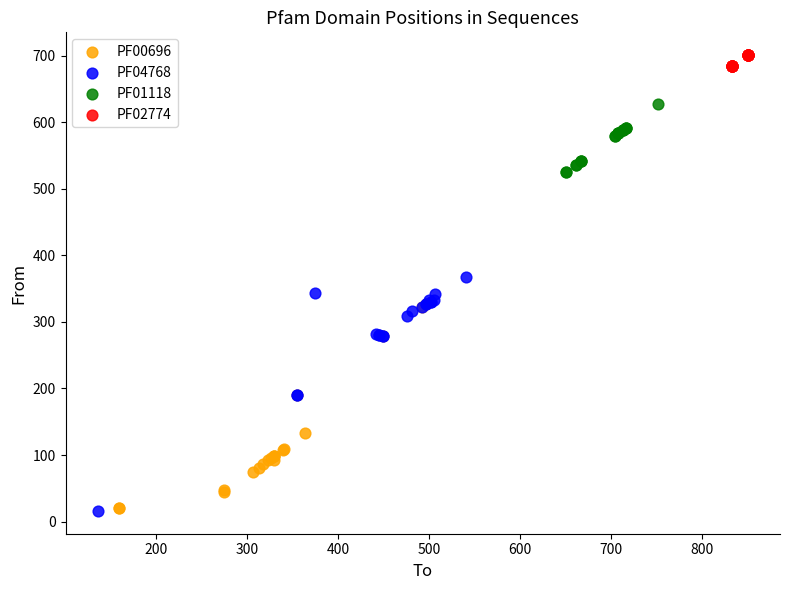

Which series reaches the maximum Y coordinate?

PF02774